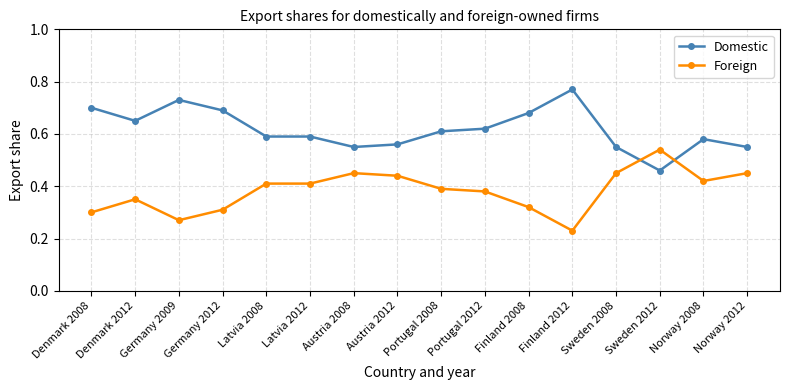

The Domestic series shows 0.5 at Germany 2009. True or false?

False